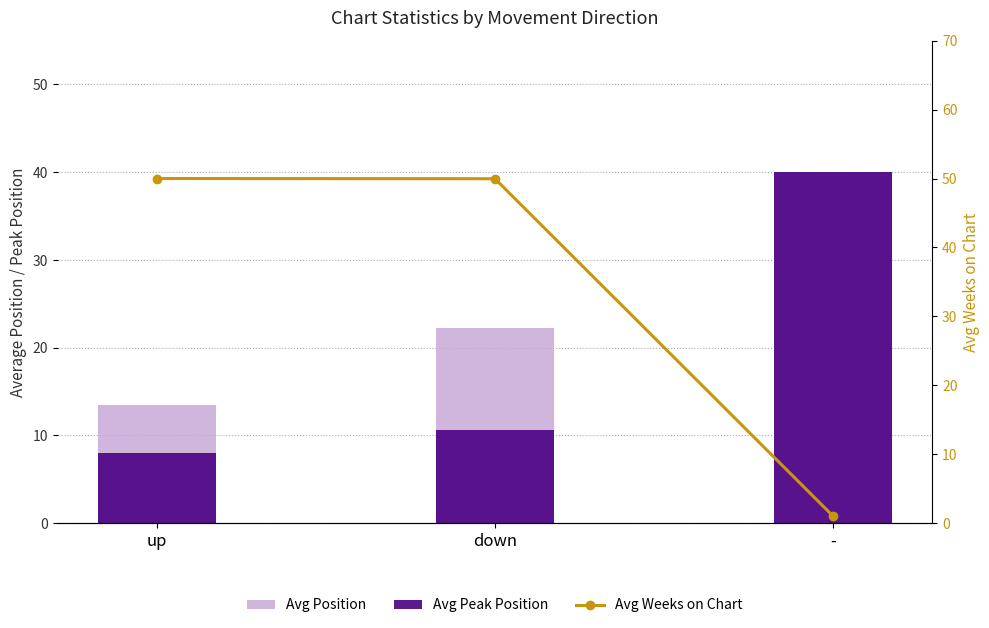

How many groups of bars are there?

3